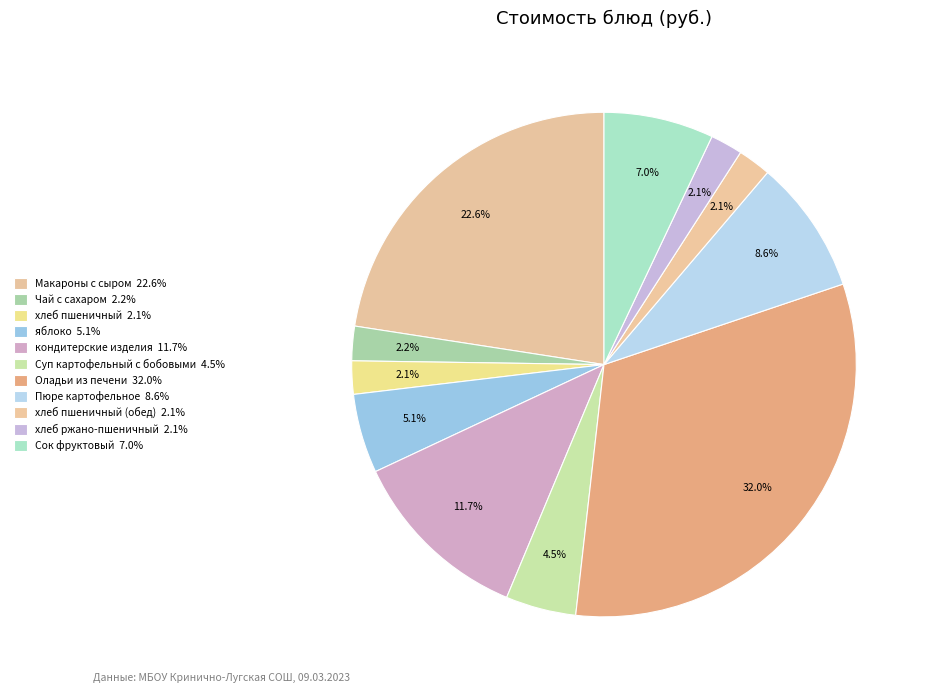

How many slices are in this pie chart?

11